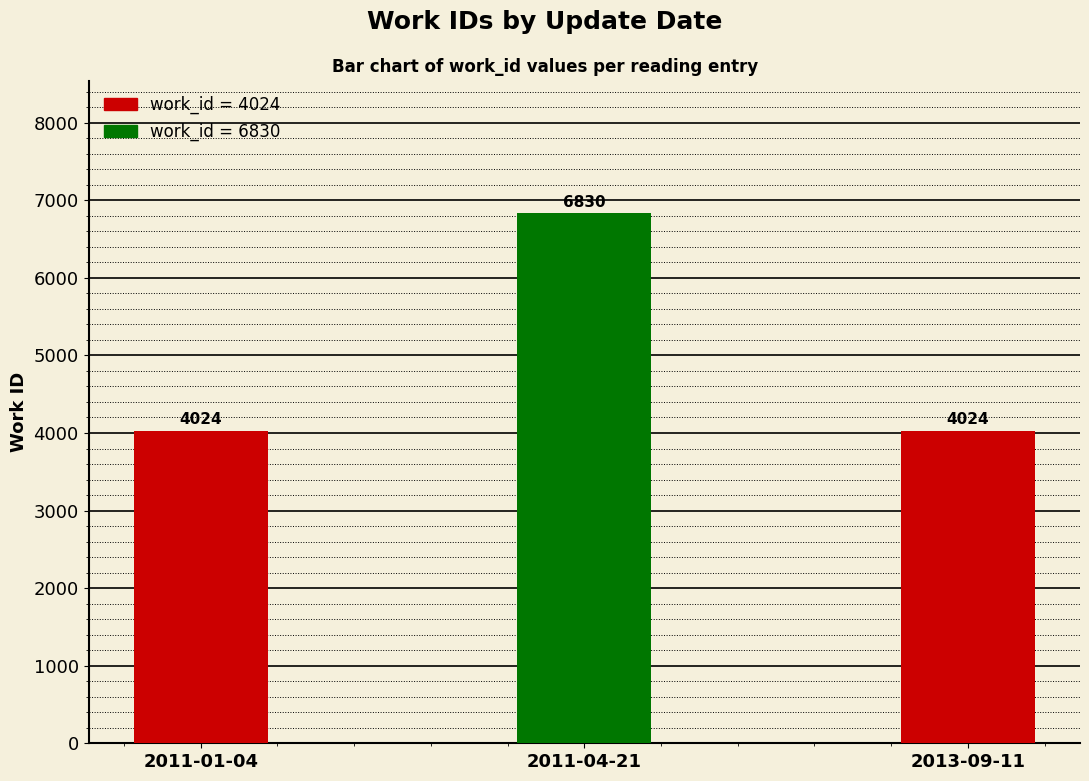

Is it true that the value at 2011-01-04 is 6040?

False